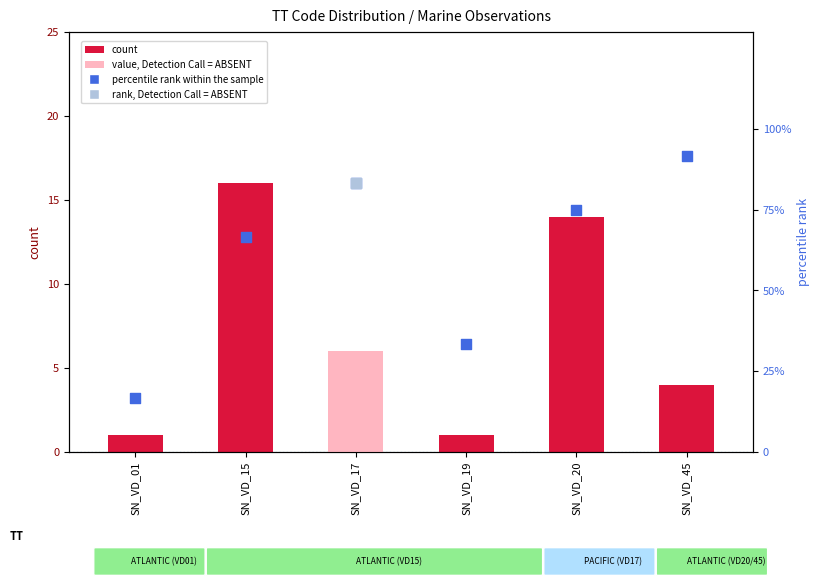

Which series contains the highest Y value?

percentile rank within the sample